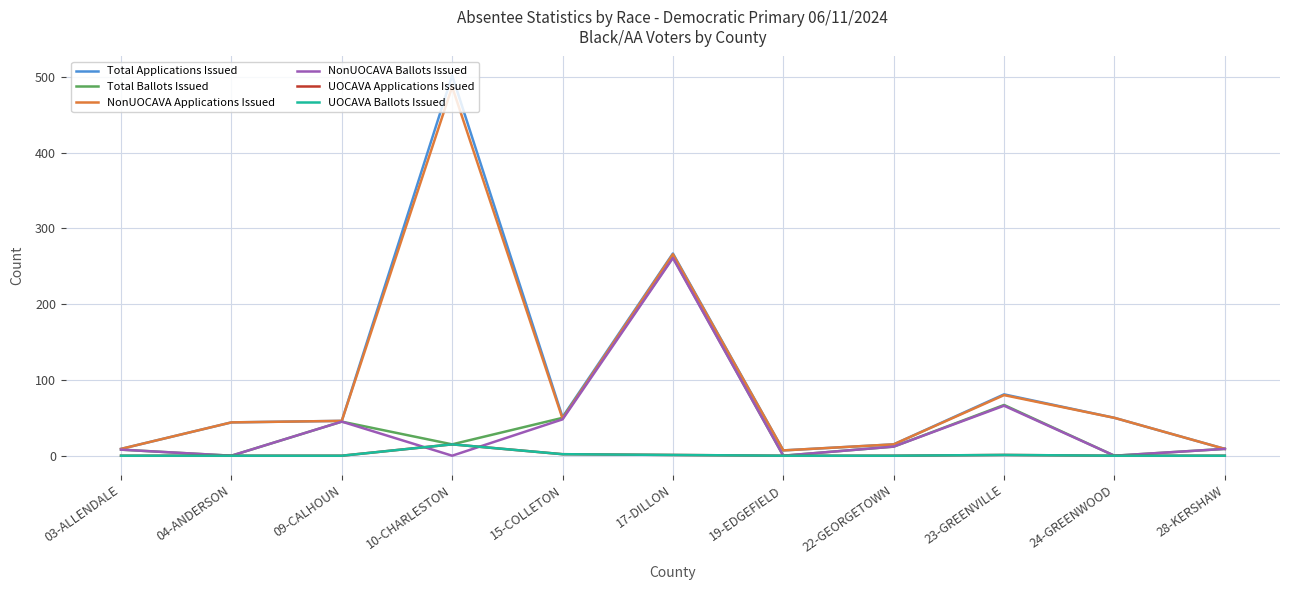

At which label does Total Ballots Issued first exceed 12?

09-CALHOUN